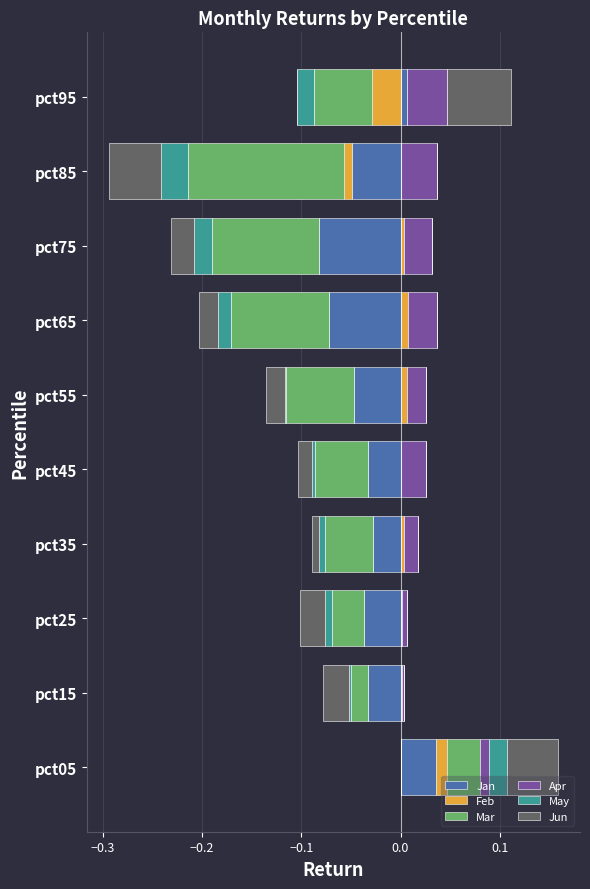

How many positive values does the Feb series have?

8